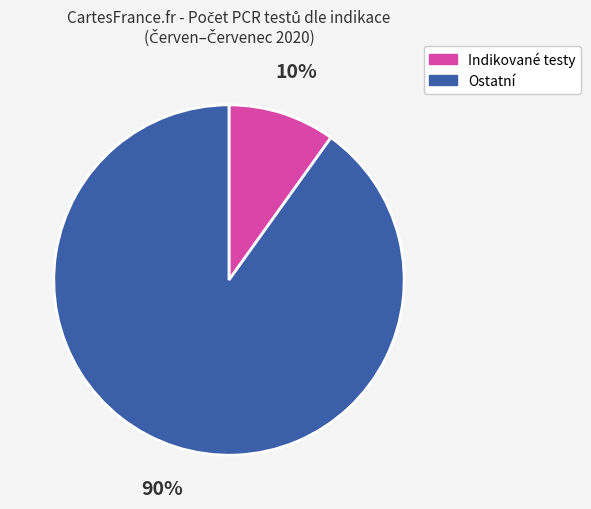

To the nearest percent, what is the average slice percentage?

50%